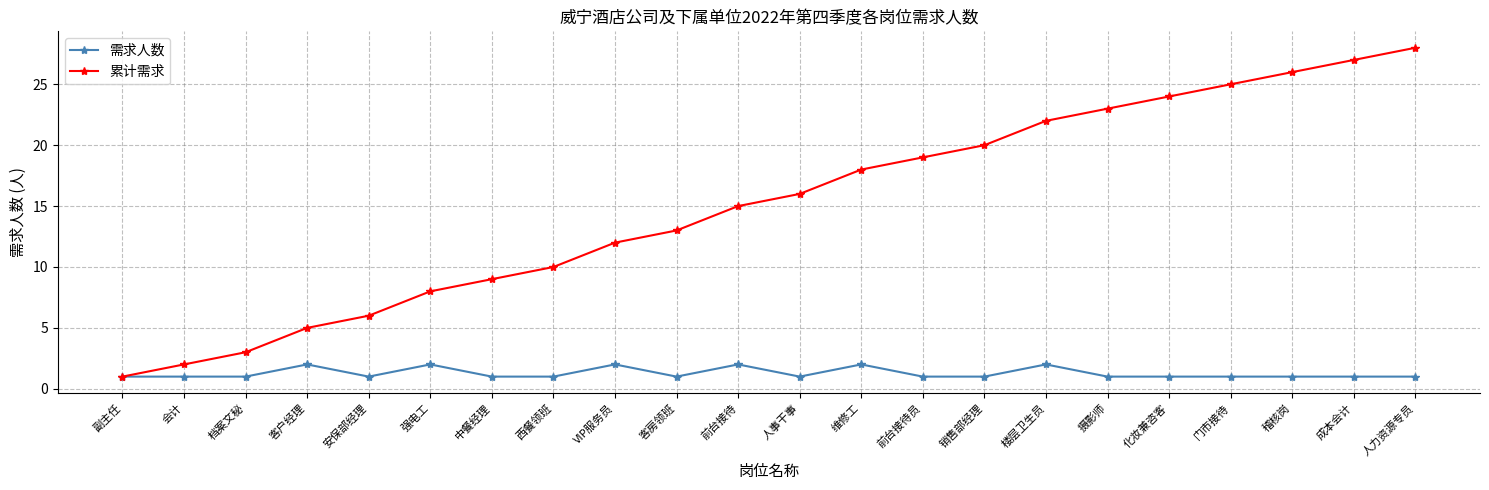

Count the number of categories in the chart.

22